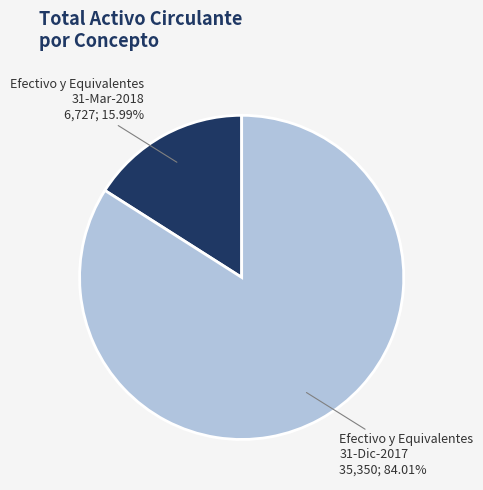

Is there a majority slice in this chart?

Yes